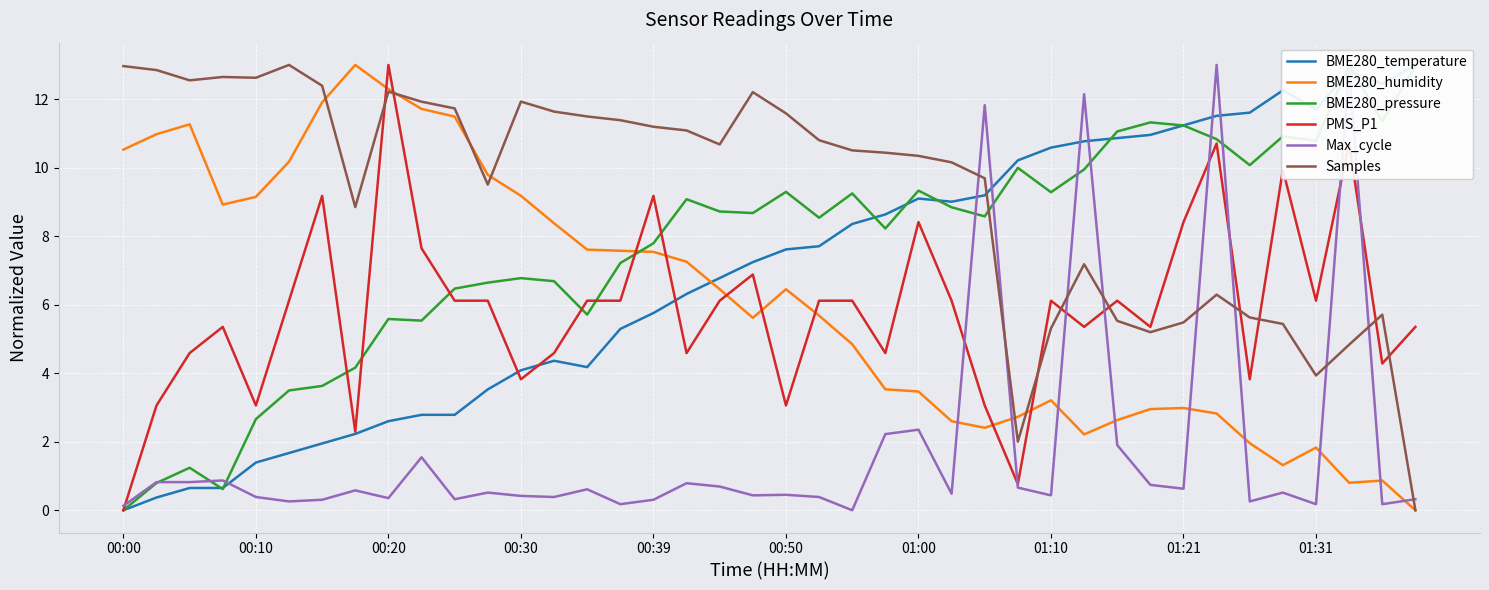

At how many categories does at least one series exceed 9?

40